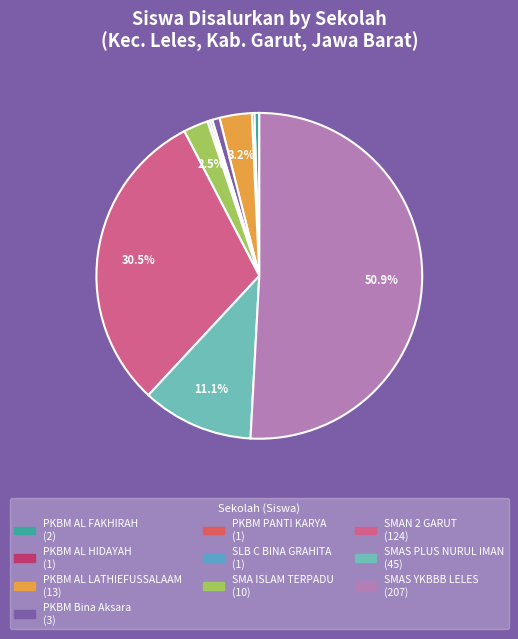

Rank the categories by value from highest to lowest.

SMAS YKBBB LELES, SMAN 2 GARUT, SMAS PLUS NURUL IMAN, PKBM AL LATHIEFUSSALAAM, SMA ISLAM TERPADU LEKOR, PKBM Bina Aksara, PKBM AL FAKHIRAH, PKBM AL HIDAYAH, PKBM PANTI KARYA, SLB C BINA GRAHITA LELES